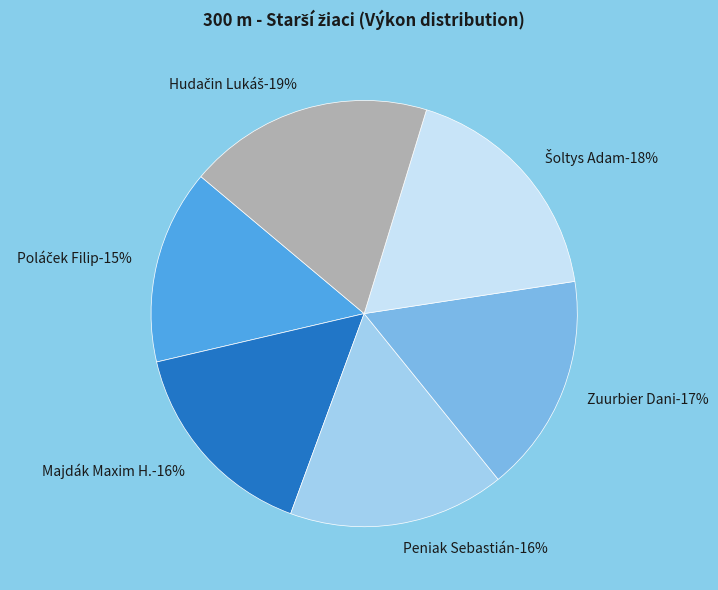

Count the number of slices in the pie.

6